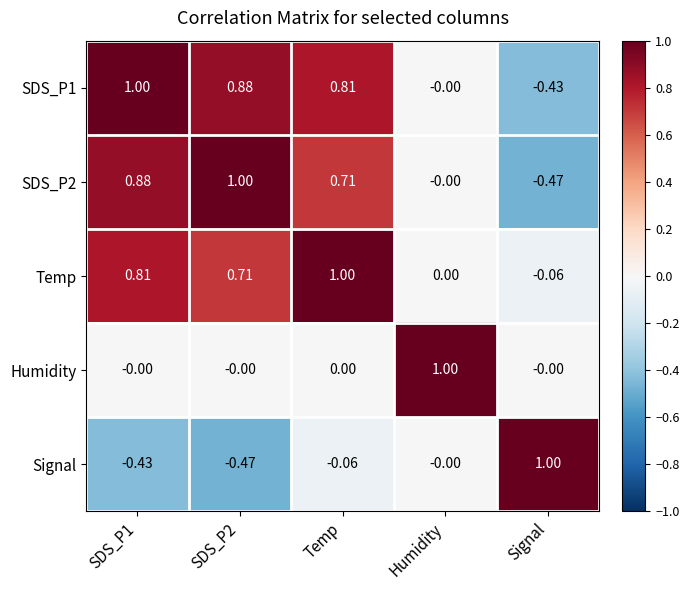

Which category has the lowest value in the SDS_P1 series?

Signal